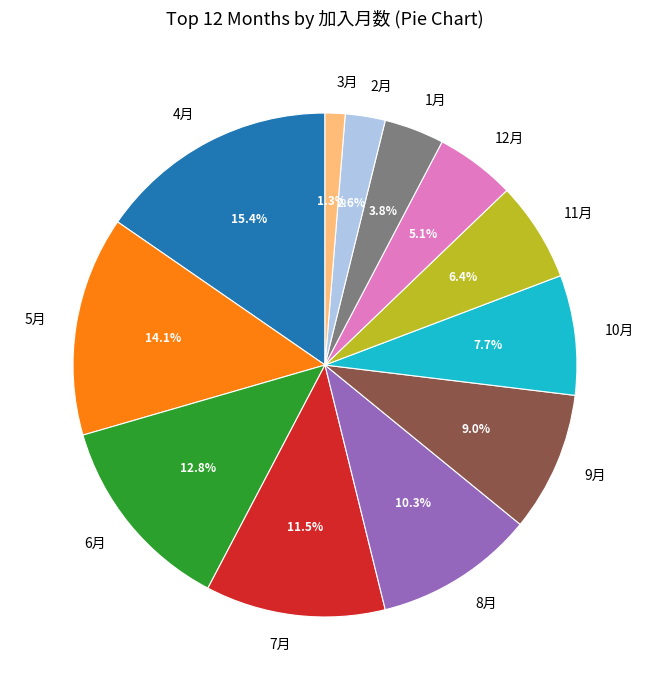

Combined, do 11月 and 9月 account for over 50%?

No